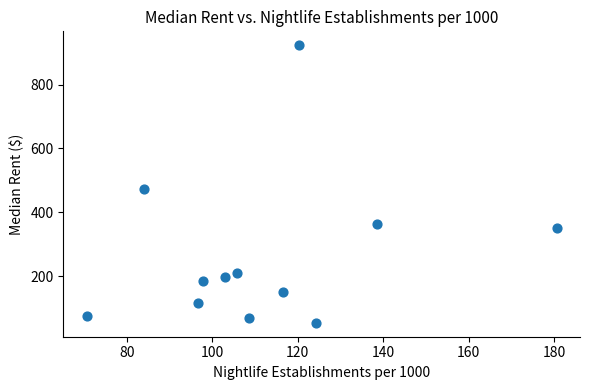

What is the average Y value?

264